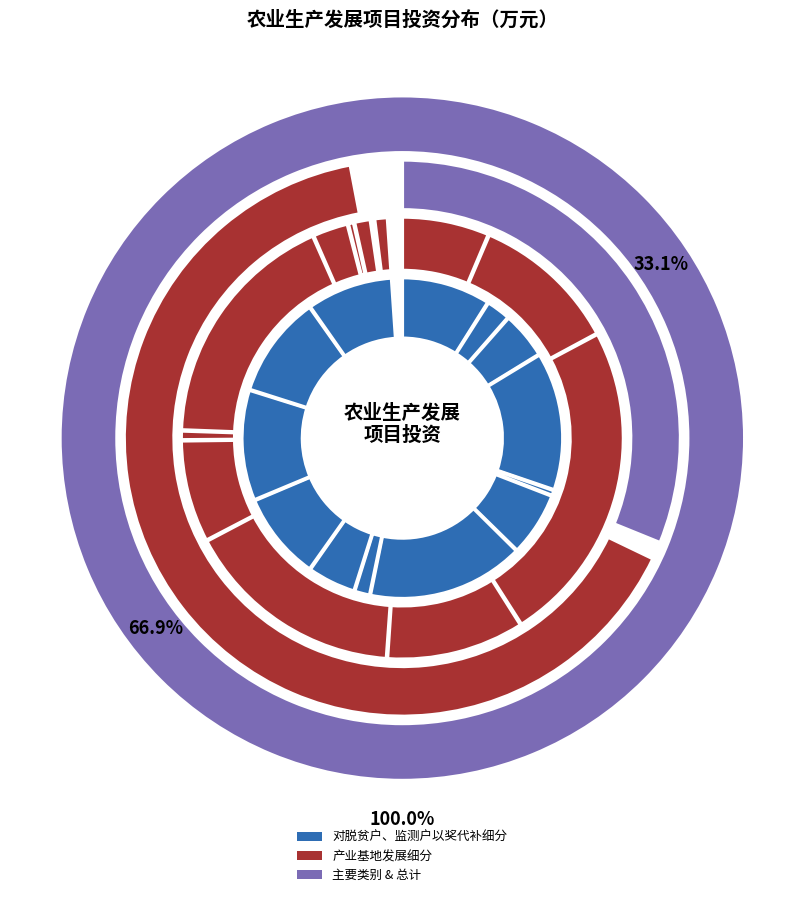

Rank the categories by value from highest to lowest.

产业基地发展项目, 对脱贫户、监测户以奖代补项目